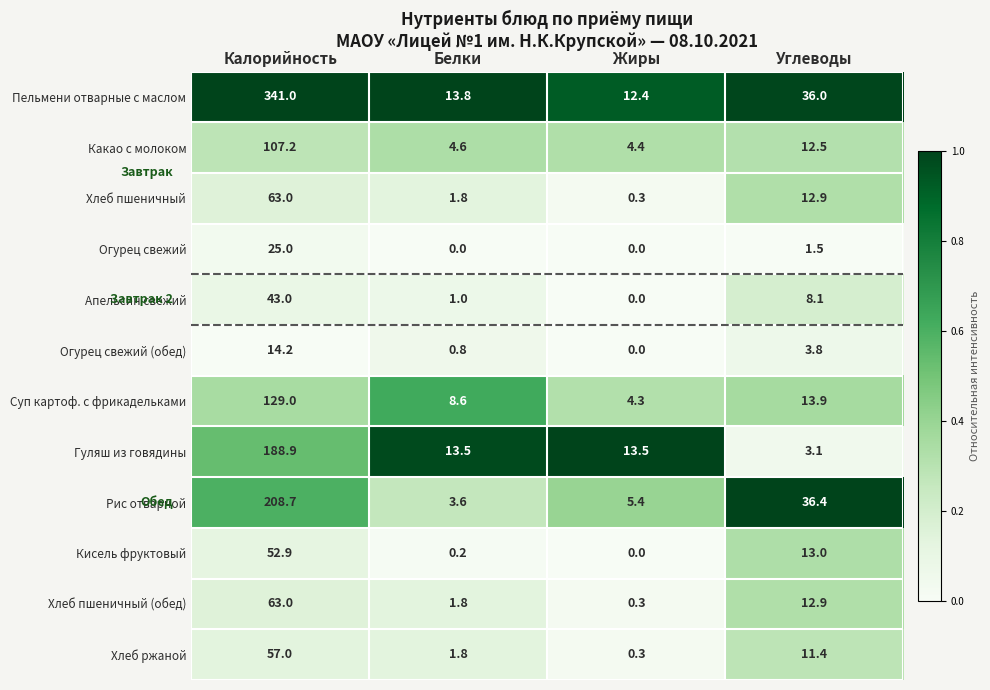

What is the difference between the highest and lowest values at Жиры?

13.5